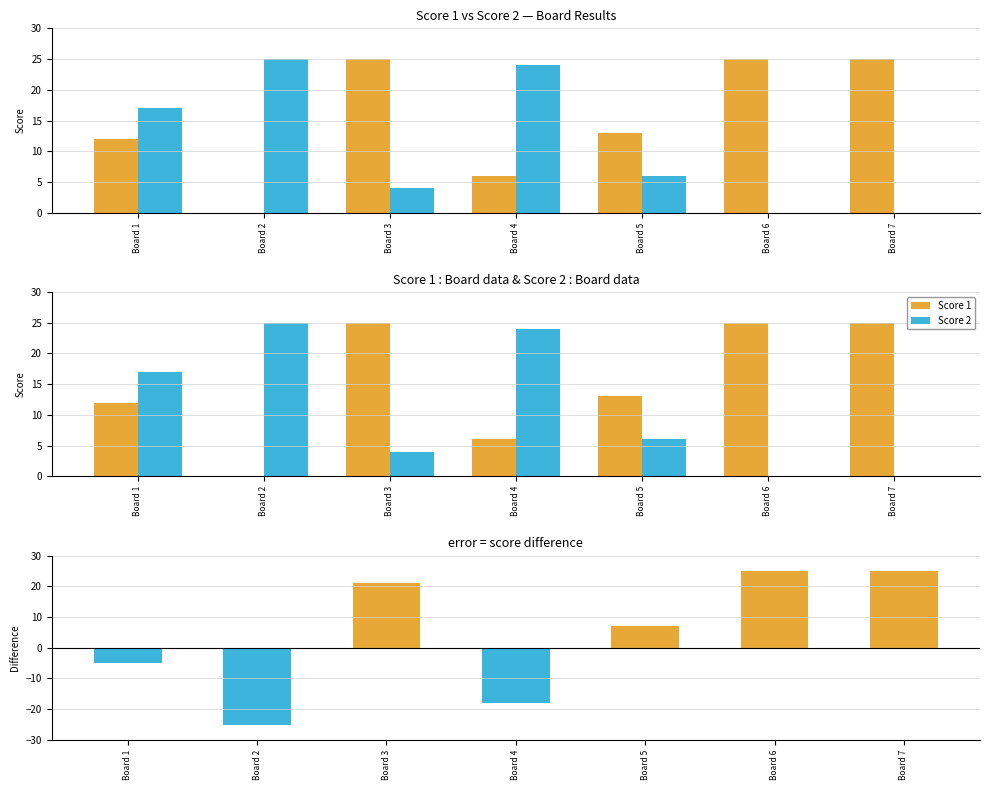

The Score 2 series shows 25 at Board 2. True or false?

True